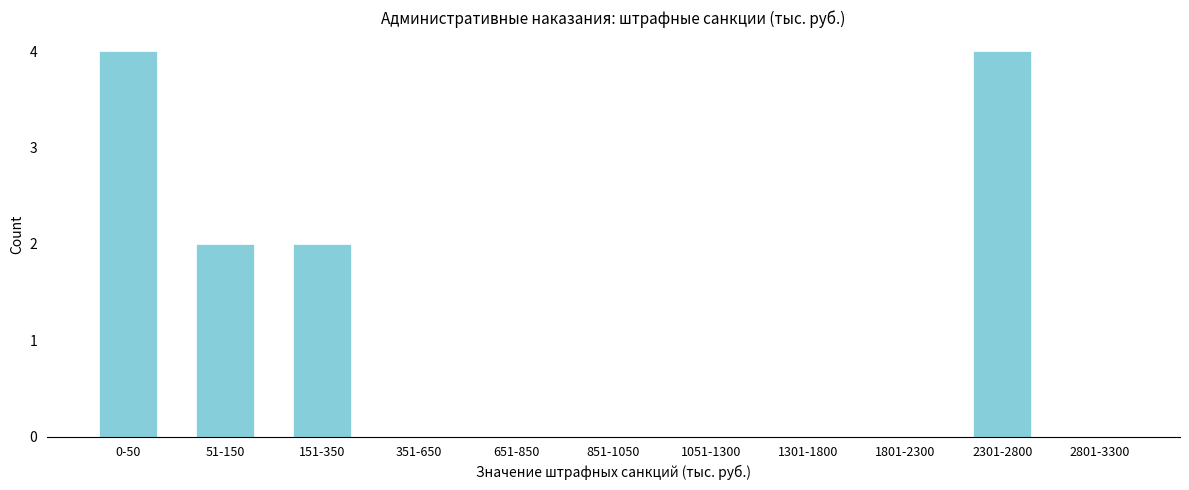

Reading left to right, extract all data points from this chart.

0-50=4	51-150=2	151-350=2	351-650=0	651-850=0	851-1050=0	1051-1300=0	1301-1800=0	1801-2300=0	2301-2800=4	2801-3300=0